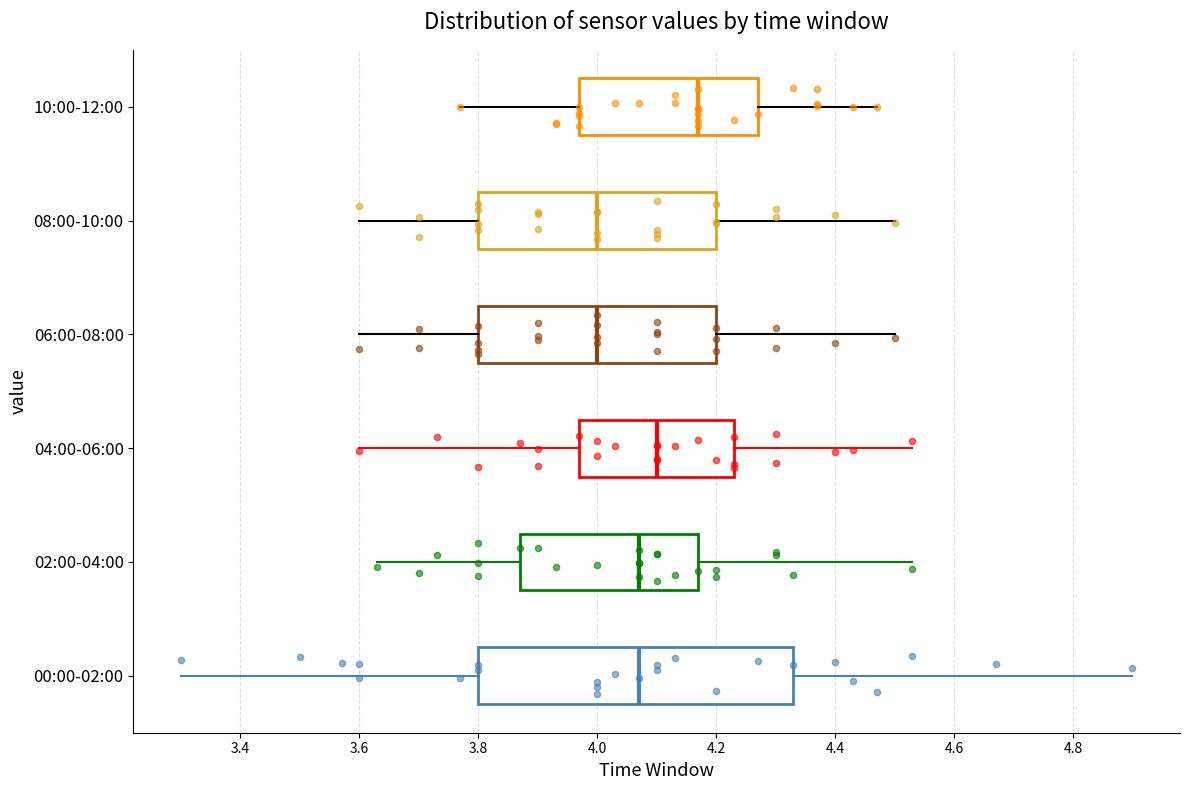

Reading bottom to top, read every box against the x-axis: the position of its median line, the range the box covers, and the ends of its whiskers. The values are not printed on the chart, so give them approximately, as read against the axis.

00:00-02:00: median 4.08, box 3.80 to 4.34, whiskers 3.30 to 4.90
02:00-04:00: median 4.08, box 3.88 to 4.18, whiskers 3.64 to 4.54
04:00-06:00: median 4.10, box 3.98 to 4.24, whiskers 3.60 to 4.54
06:00-08:00: median 4.00, box 3.80 to 4.20, whiskers 3.60 to 4.50
08:00-10:00: median 4.00, box 3.80 to 4.20, whiskers 3.60 to 4.50
10:00-12:00: median 4.18, box 3.98 to 4.28, whiskers 3.78 to 4.48